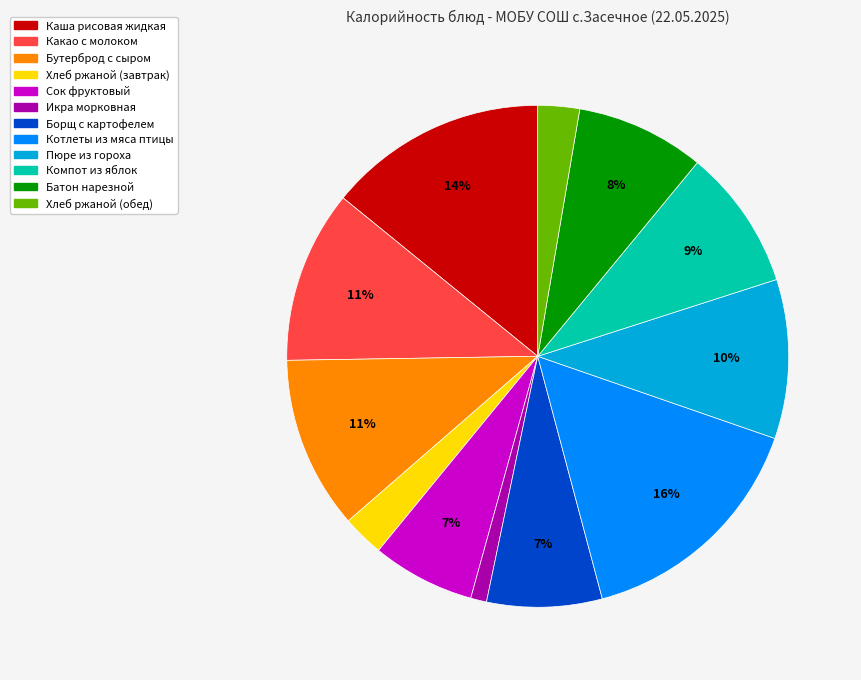

Does any single category account for the majority?

No